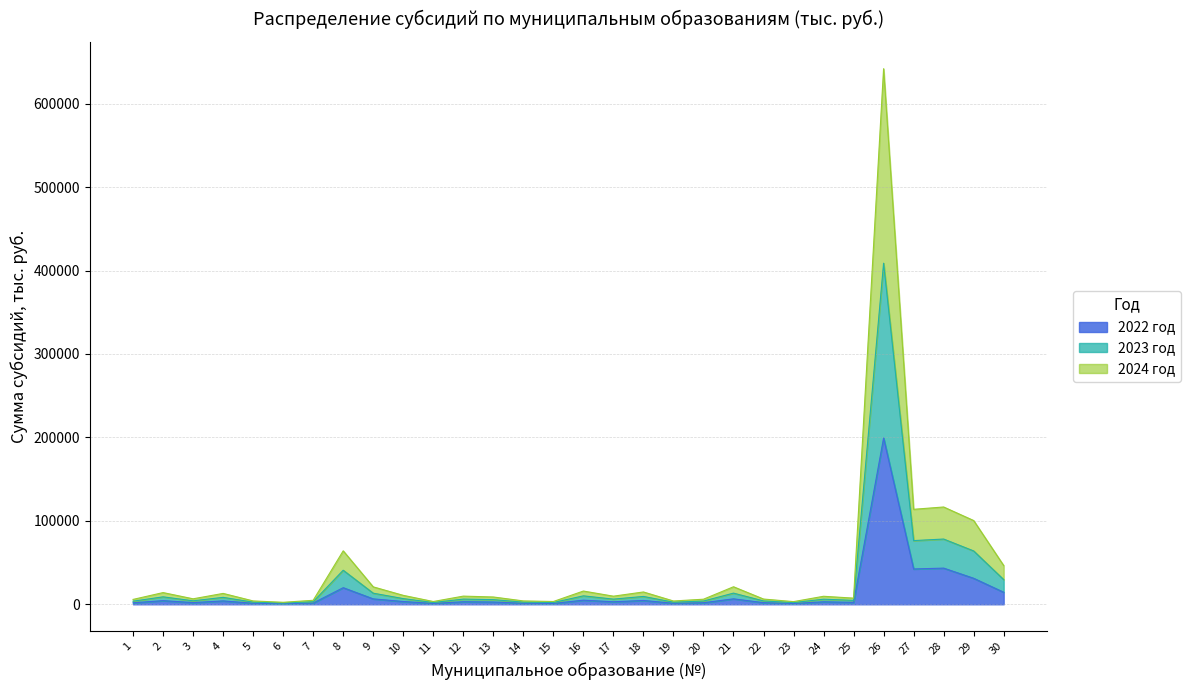

What is the total value across all series at 27?

113839.7